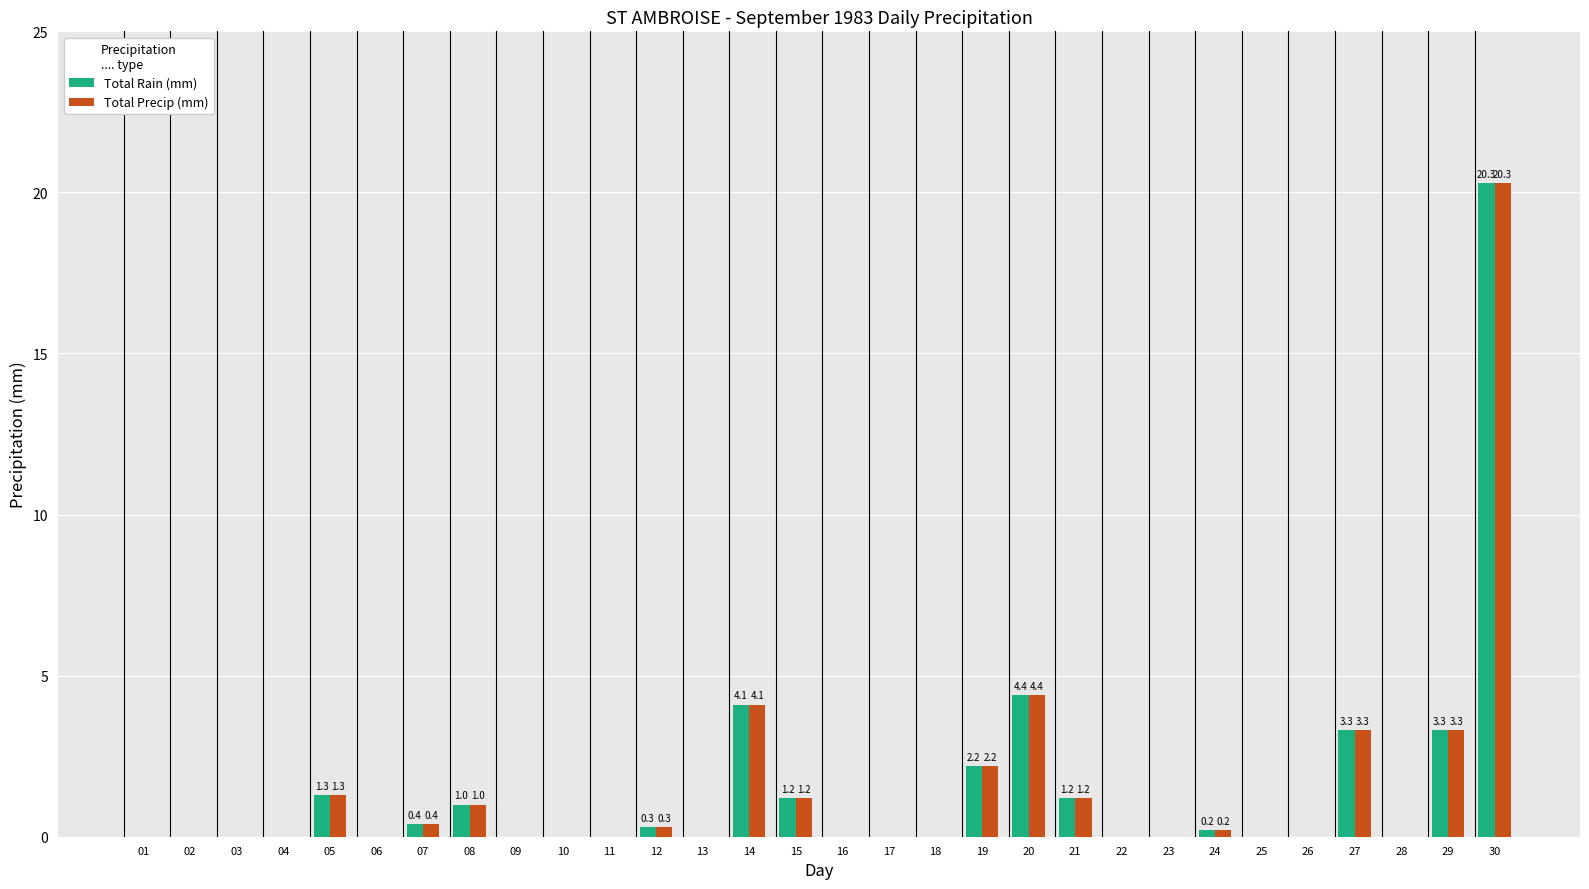

Does the chart contain stacked bars?

No